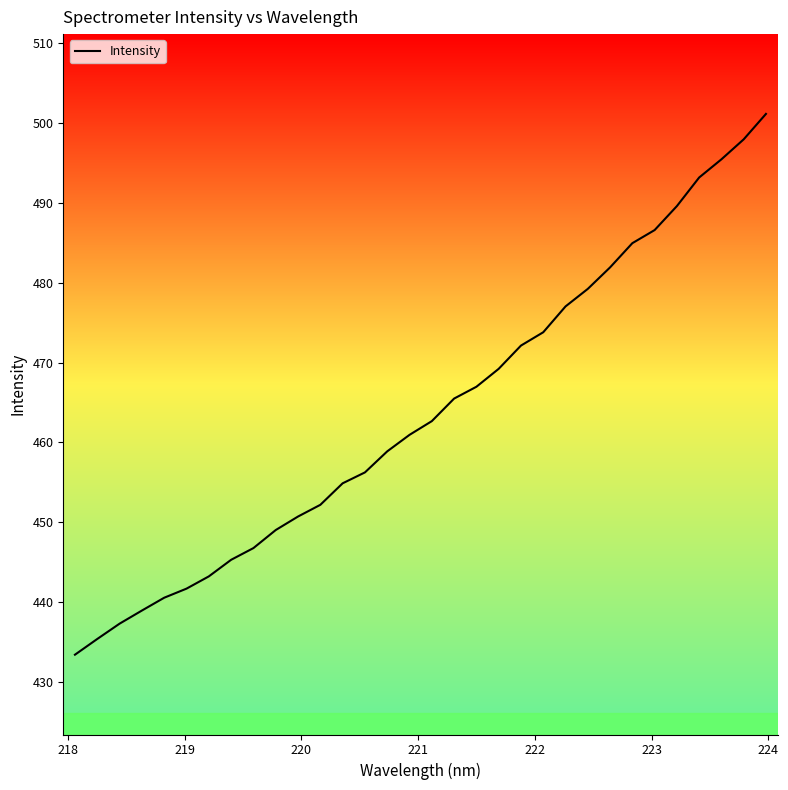

What is the difference between the maximum and minimum values?

67.8